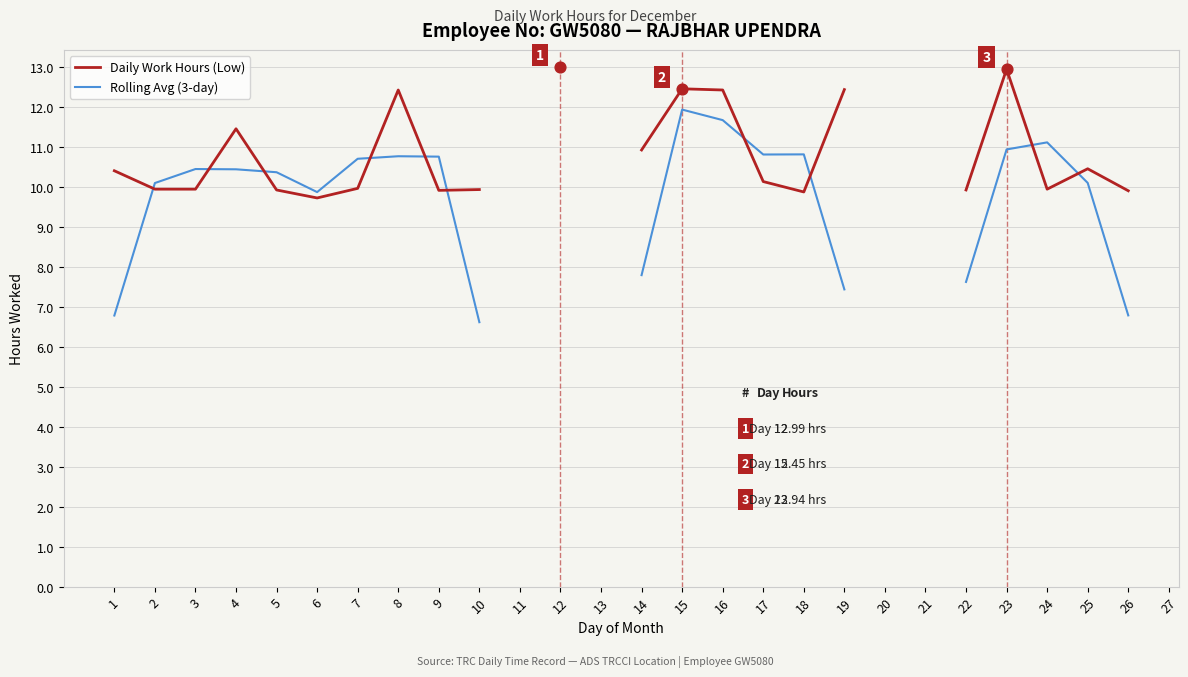

What are all the series names shown in the legend?

Daily Work Hours (Low), Rolling Avg (3-day)